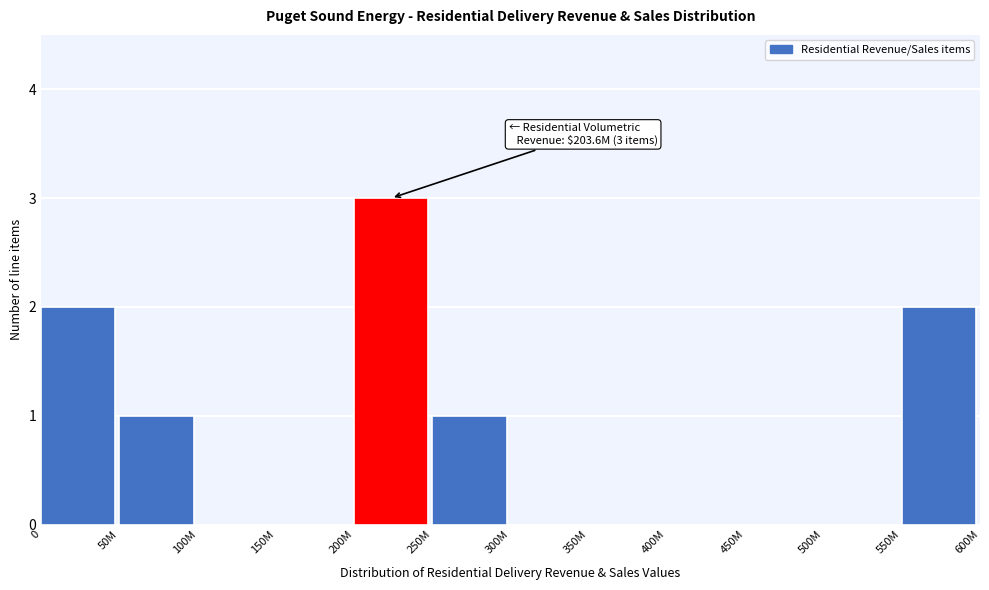

Reading right to left, extract all data points from this chart.

550M=2	500M=0	450M=0	400M=0	350M=0	300M=0	250M=1	200M=3	150M=0	100M=0	50M=1	0=2